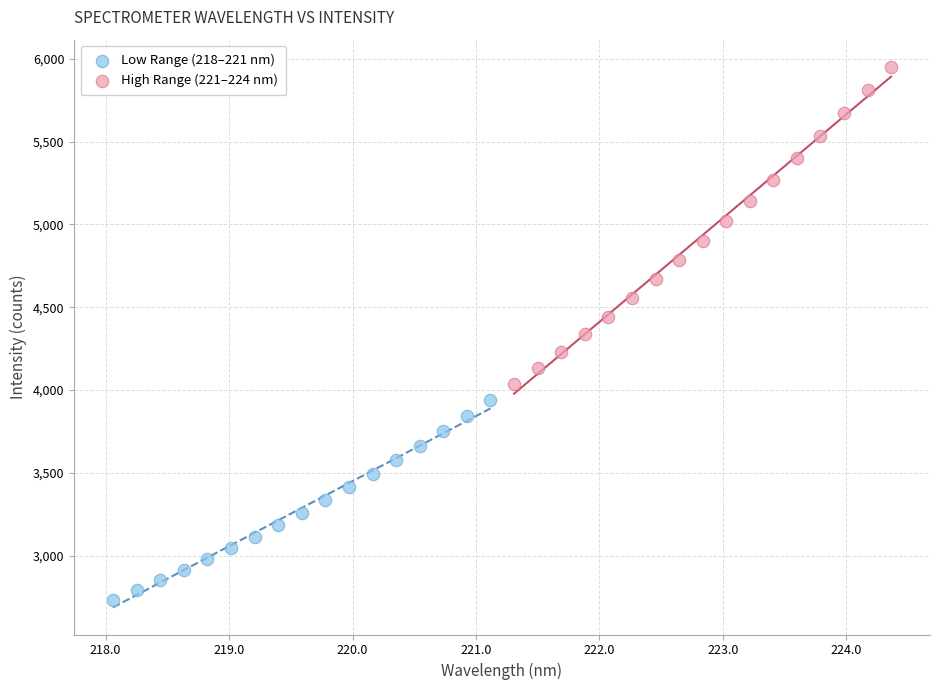

Which series has the largest Y range (max minus min)?

High Range (221–224 nm)